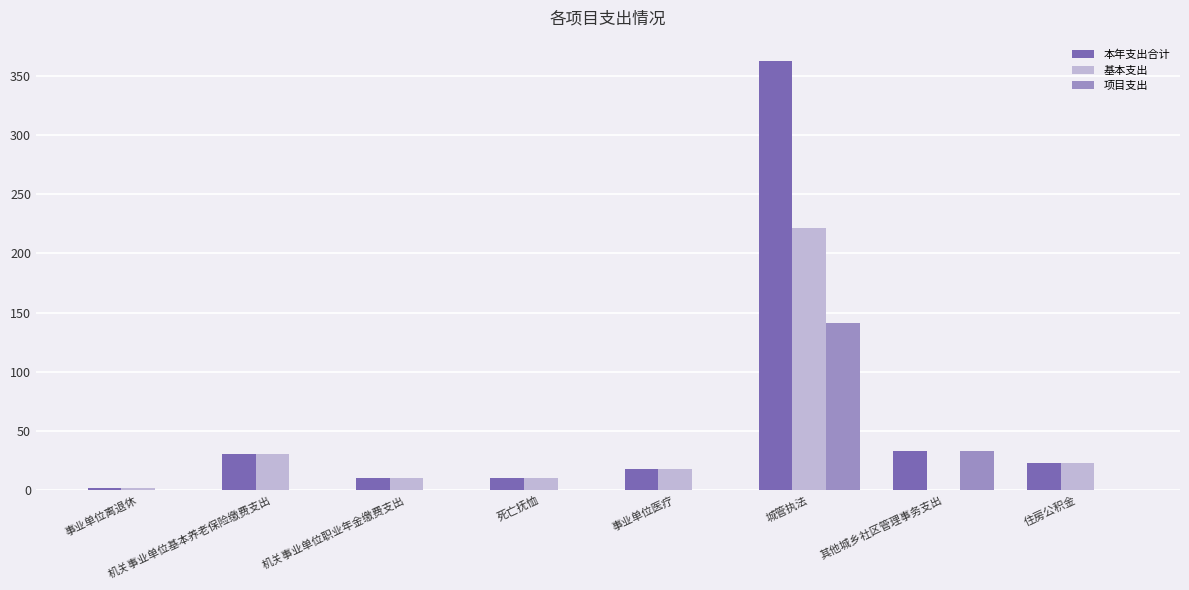

The value of 本年支出合计 at 机关事业单位职业年金缴费支出 is 9.8. True or false?

True